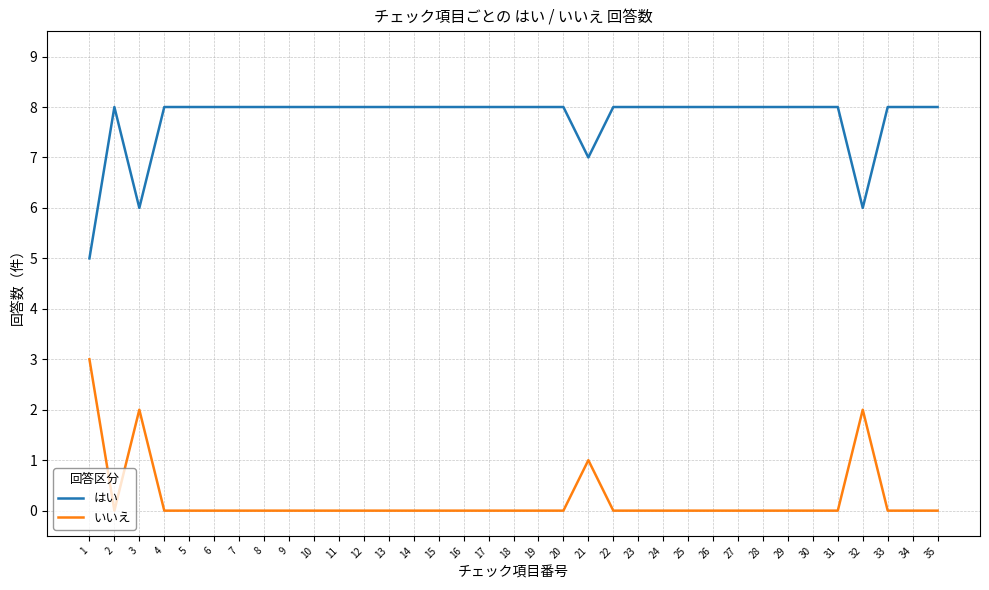

True or false: いいえ has more than 0 interior local peaks.

True